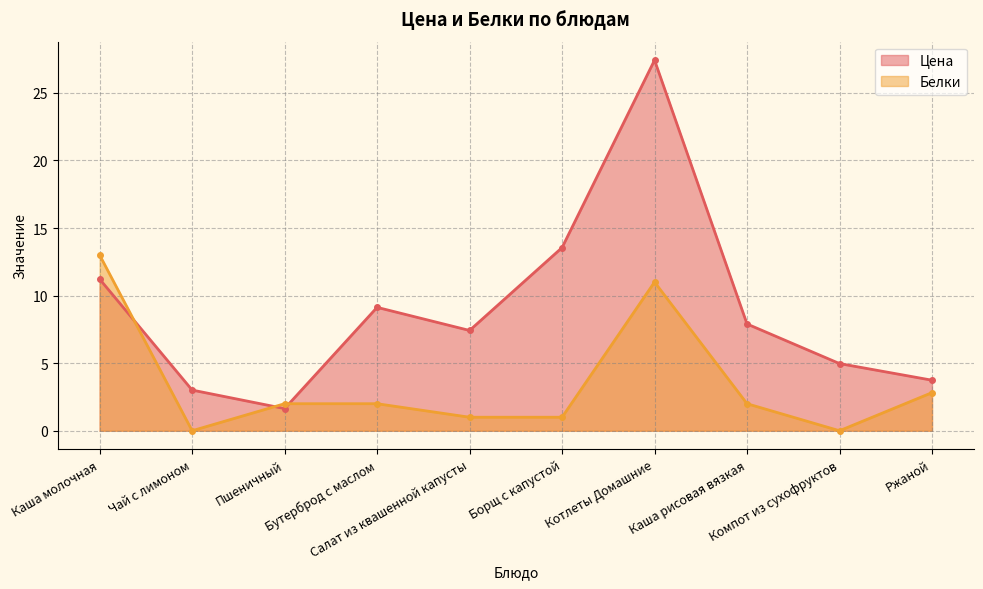

Which label corresponds to the smallest value in the chart?

Чай с лимоном